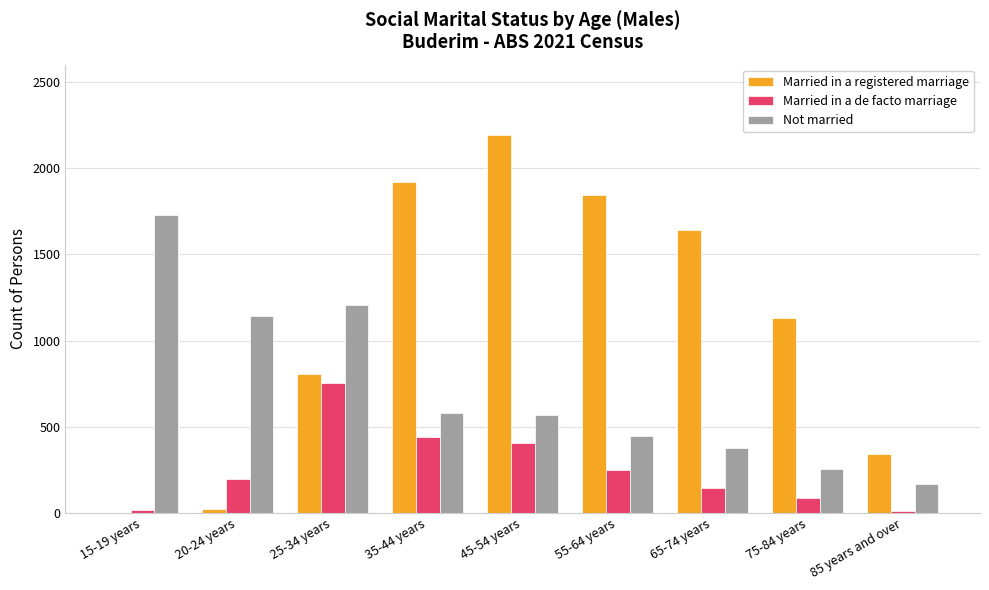

At which category is the sum across all series the highest?

45-54 years